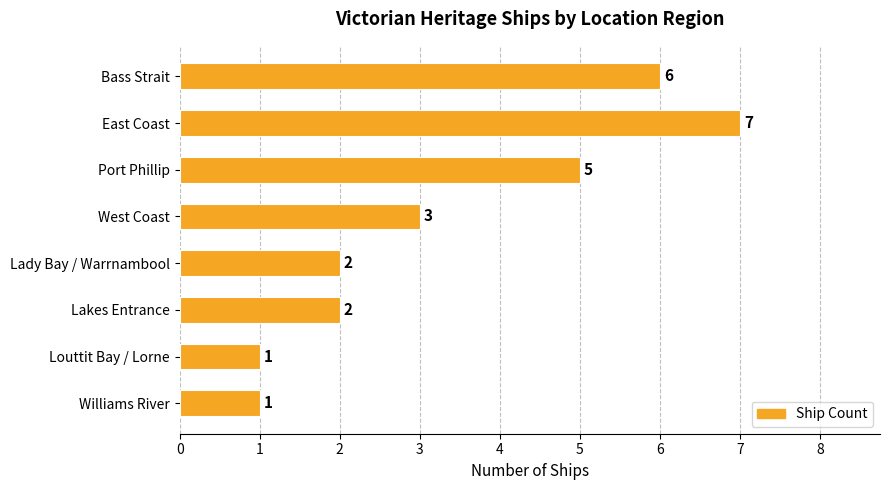

Reading bottom to top, list all the values displayed in this chart.

1	1	2	2	3	5	7	6